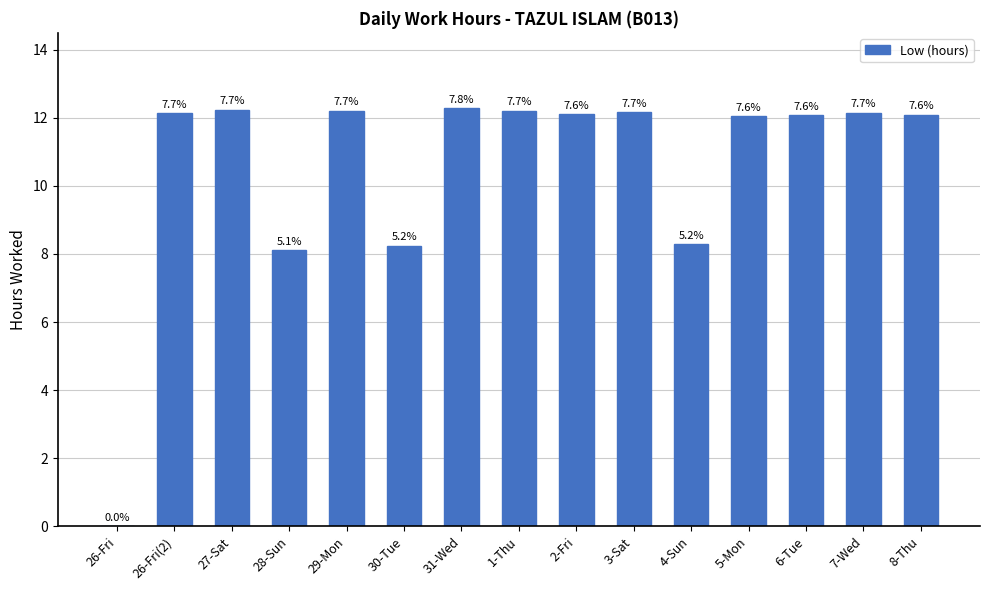

List the labels in order of value, smallest first.

26-Fri, 28-Sun, 30-Tue, 4-Sun, 5-Mon, 6-Tue, 8-Thu, 2-Fri, 26-Fri(2), 7-Wed, 3-Sat, 1-Thu, 29-Mon, 27-Sat, 31-Wed